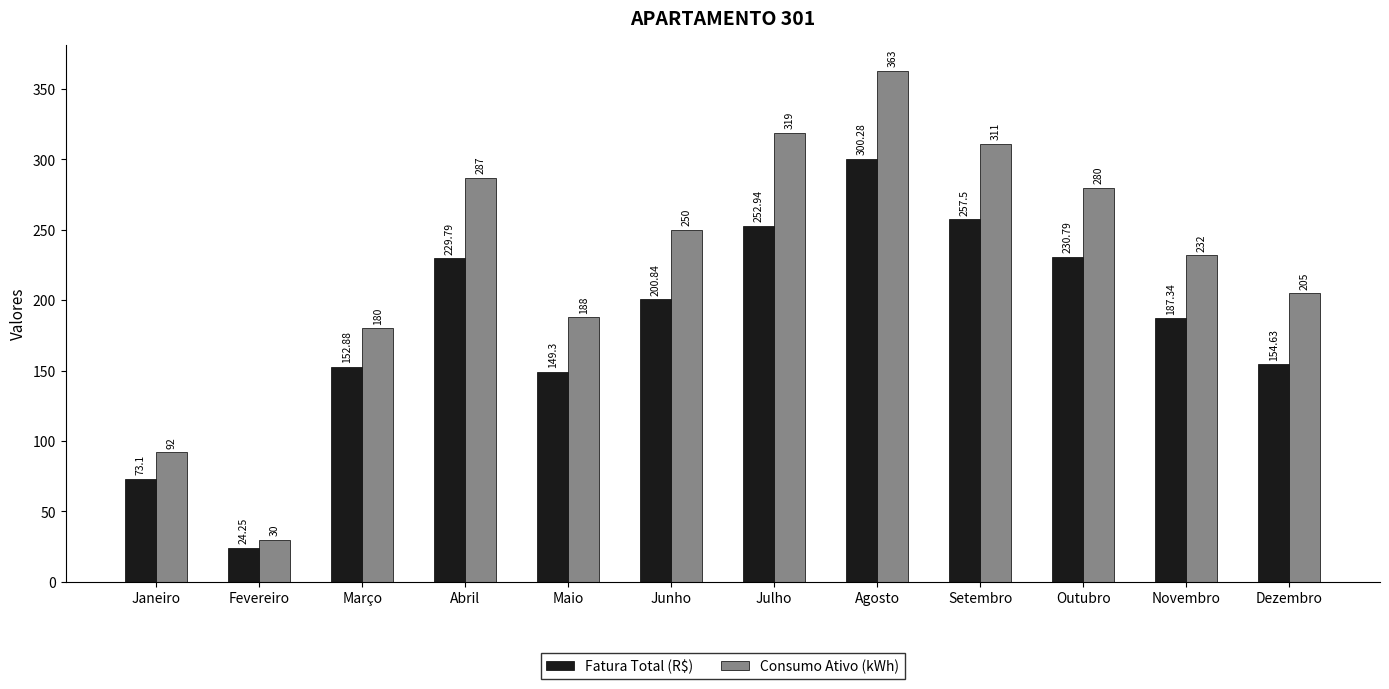

The Consumo Ativo (kWh) series shows 35.7 at Janeiro. True or false?

False